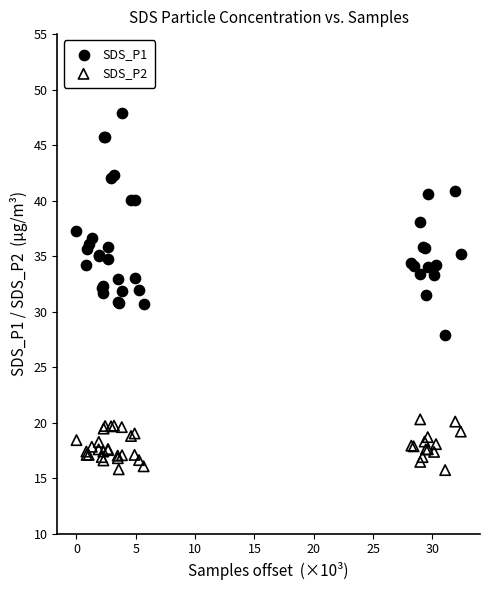

Which series reaches the maximum Y coordinate?

SDS_P1